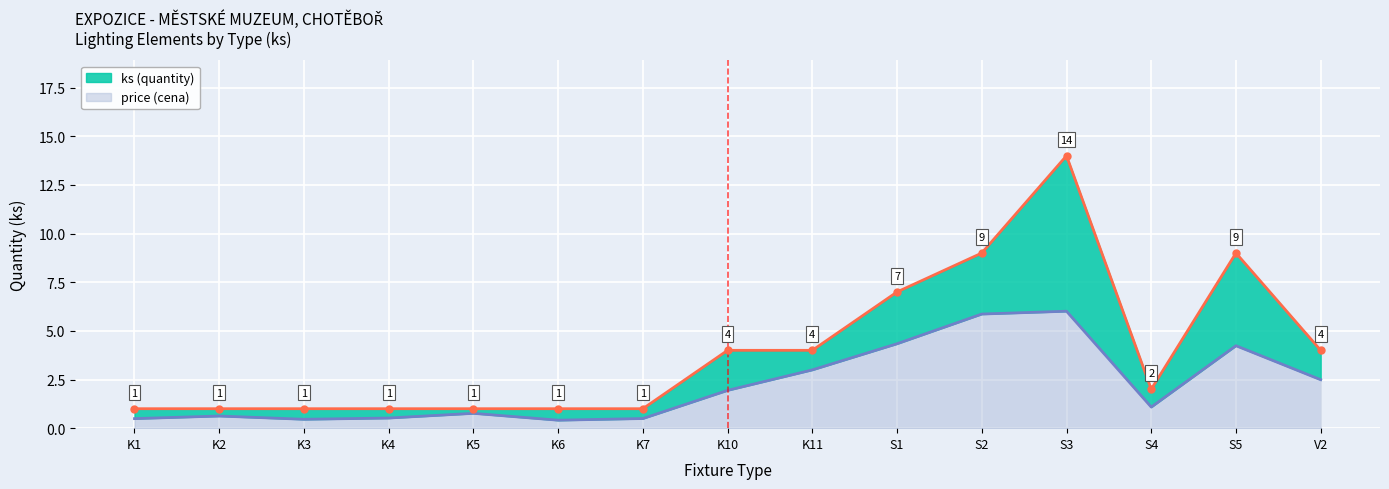

Which category has the lowest value in the ks lower series?

K6